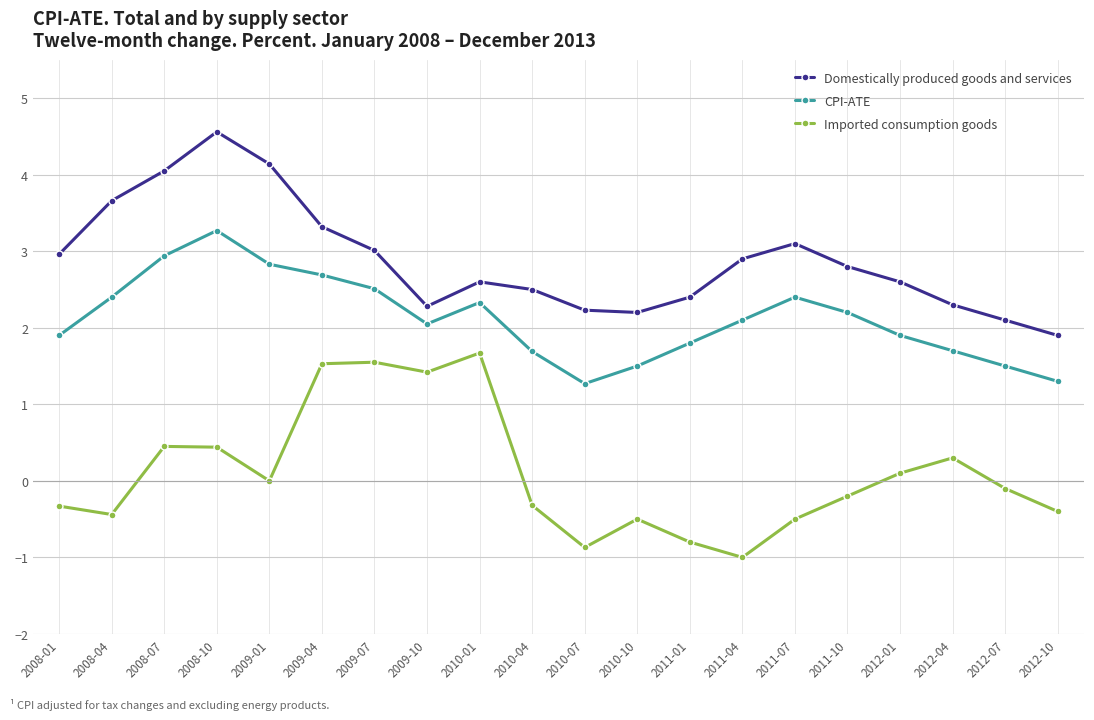

True or false: CPI-ATE and Domestically produced goods and services intersect in this chart.

False